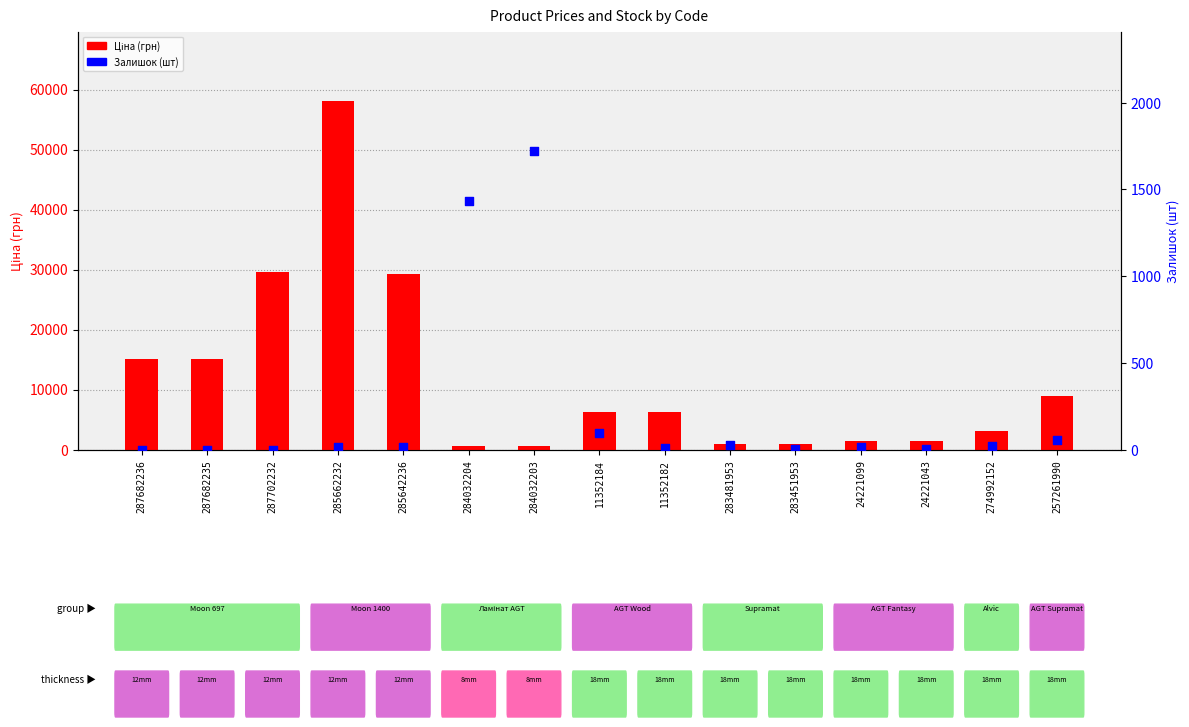

Which series has the largest Y range (max minus min)?

Ціна (грн)